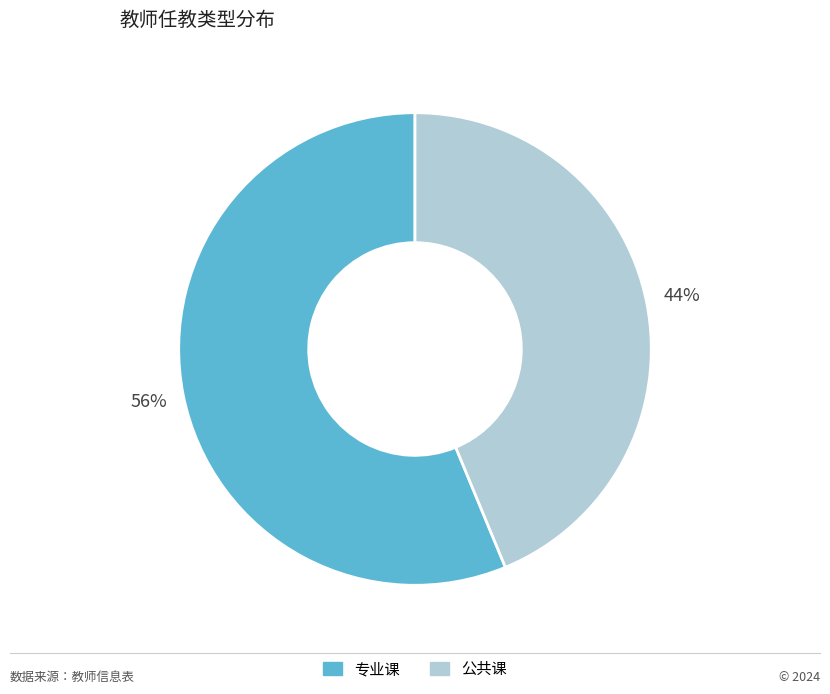

Is it true that 专业课 is 43% of the pie?

False